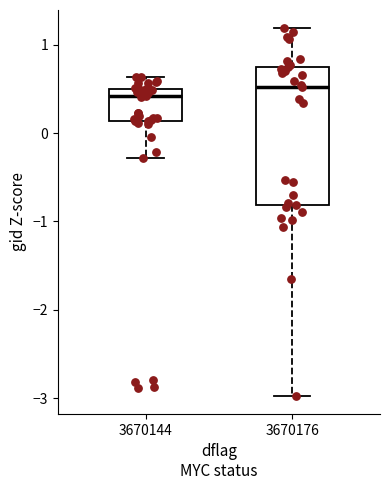

Where is the lower edge of the box at x = 3670144 on the y-axis? The values are not printed on the chart, so give them approximately, as read against the axis.

0.1